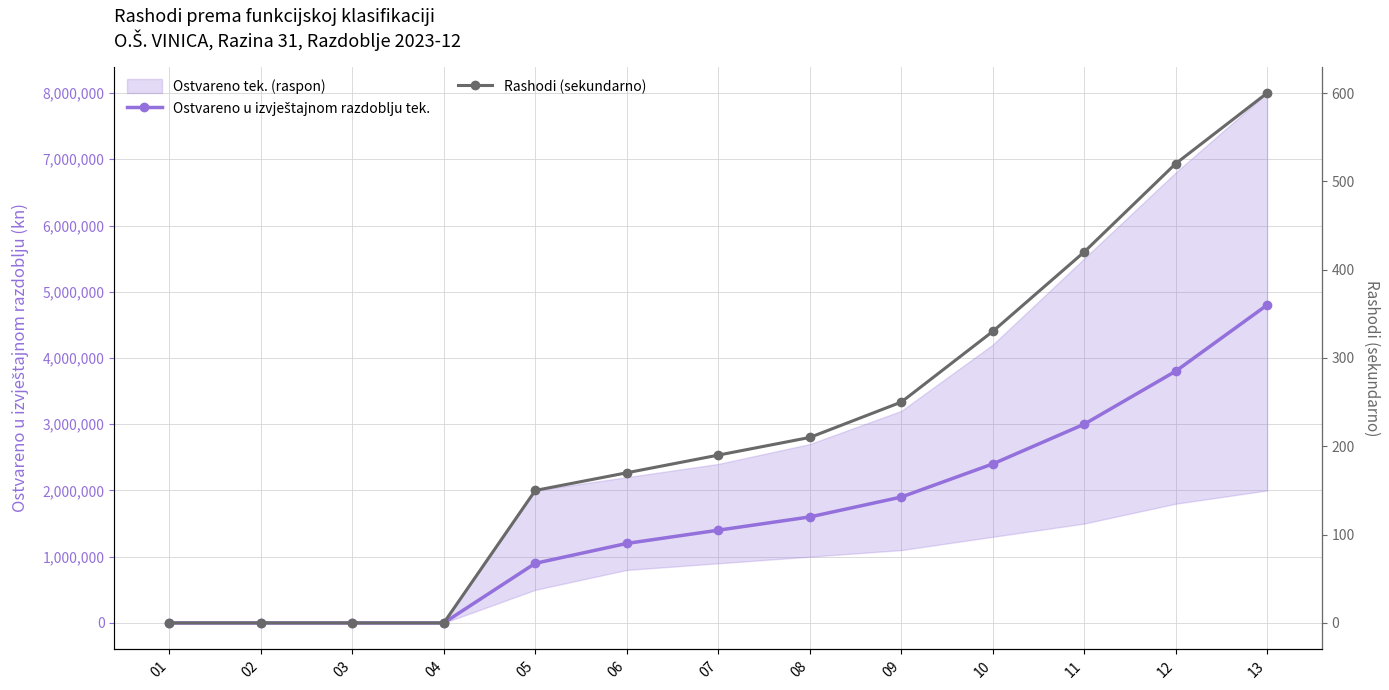

Reading left to right, list all the values displayed in this chart.

Ostvareno u izvještajnom razdoblju tek.: 01=0	02=0	03=0	04=0	05=900000	06=1200000	07=1400000	08=1600000	09=1900000	10=2400000	11=3000000	12=3800000	13=4800000
Rashodi (sekundarno): 01=0	02=0	03=0	04=0	05=150	06=170	07=190	08=210	09=250	10=330	11=420	12=520	13=600